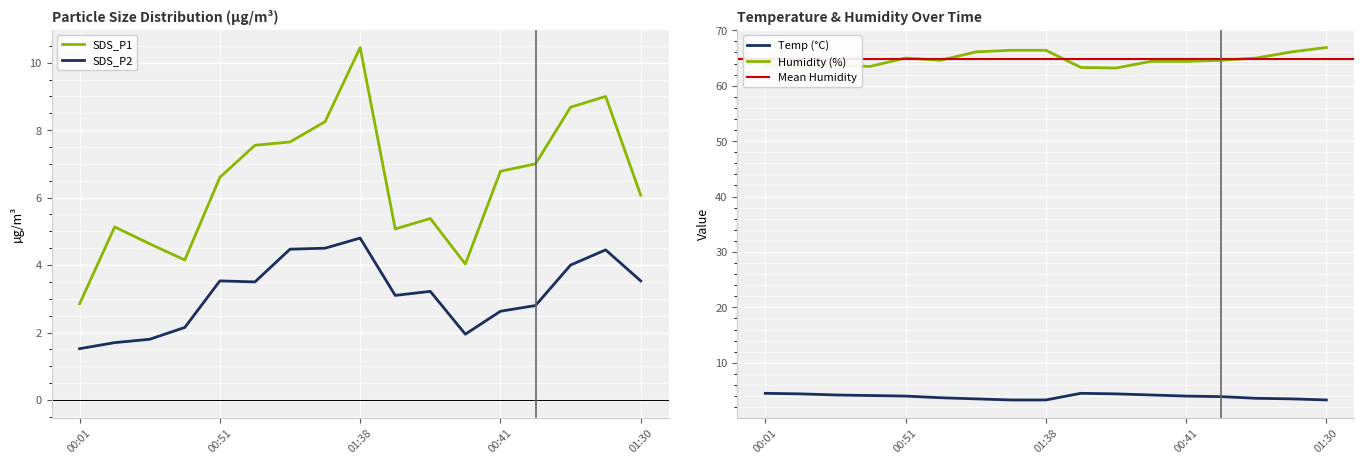

Reading left to right, transcribe all the data shown in this chart.

SDS_P1: 2.9	5.1	4.6	4.2	6.6	7.5	7.7	8.2	10.4	5.1	5.4	4.0	6.8	7.0	8.7	9.0	6.1
SDS_P2: 1.5	1.7	1.8	2.1	3.5	3.5	4.5	4.5	4.8	3.1	3.2	1.9	2.6	2.8	4.0	4.5	3.5
Temp: 4.5	4.4	4.2	4.1	4.0	3.7	3.5	3.3	3.3	4.5	4.4	4.2	4.0	3.9	3.6	3.5	3.3
Humidity: 63.6	63.5	63.7	63.5	65.0	64.6	66.1	66.4	66.4	63.3	63.2	64.4	64.4	64.6	65.0	66.1	66.9